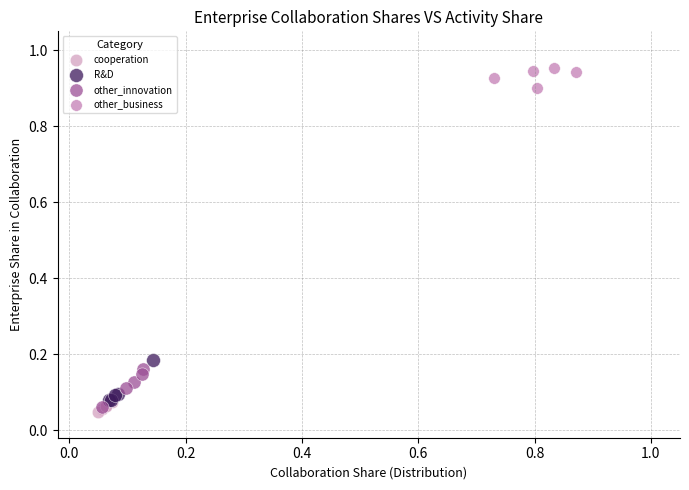

Which series contains the highest Y value?

other_business